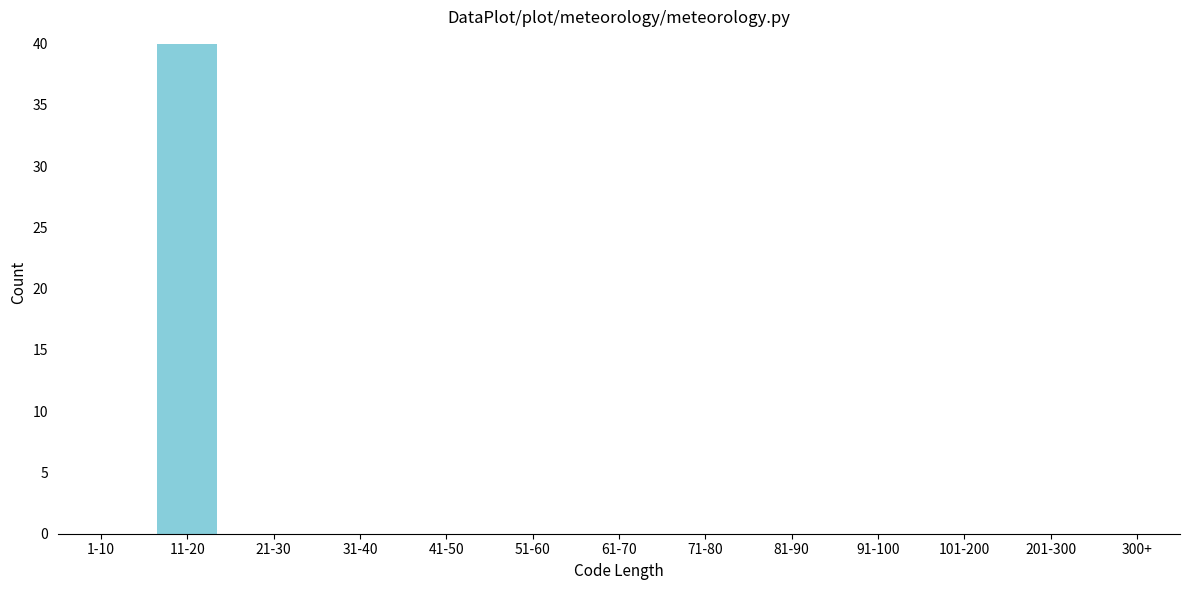

Reading left to right, transcribe all the data shown in this chart.

1-10=0	11-20=40	21-30=0	31-40=0	41-50=0	51-60=0	61-70=0	71-80=0	81-90=0	91-100=0	101-200=0	201-300=0	300+=0